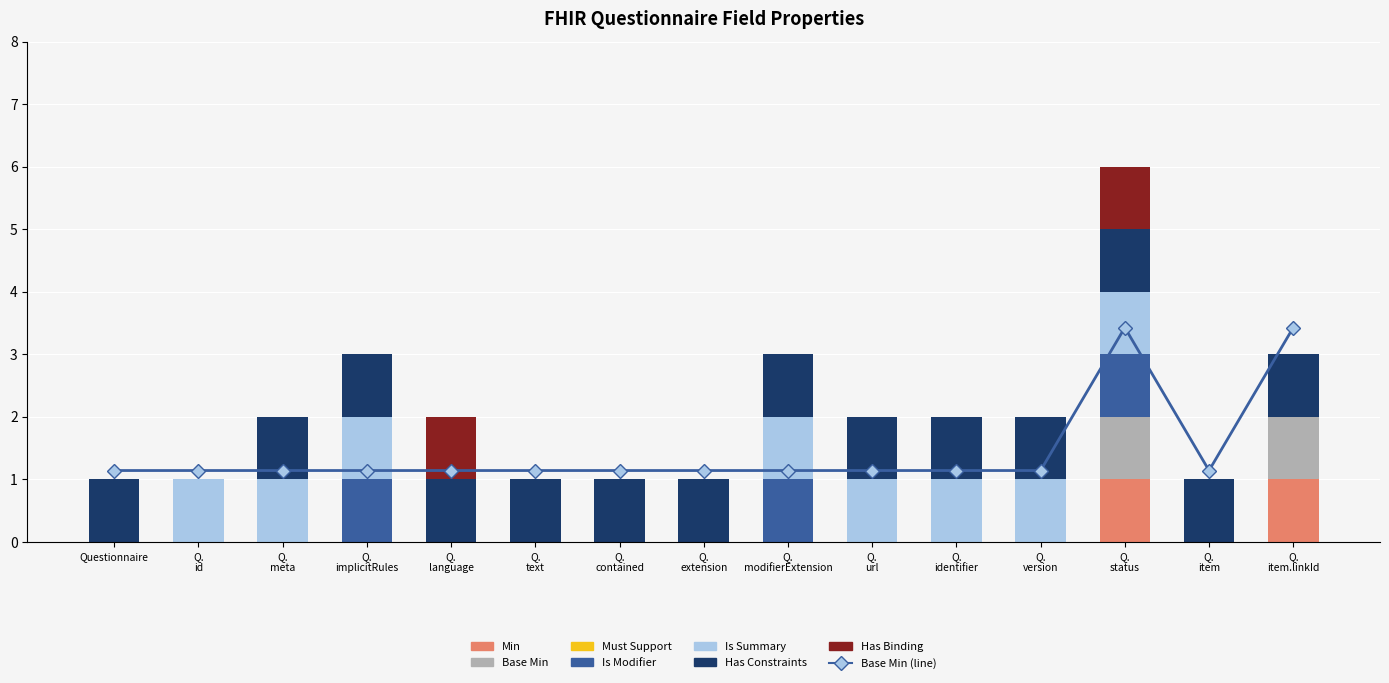

Which series has the largest total across all categories?

Has Constraints